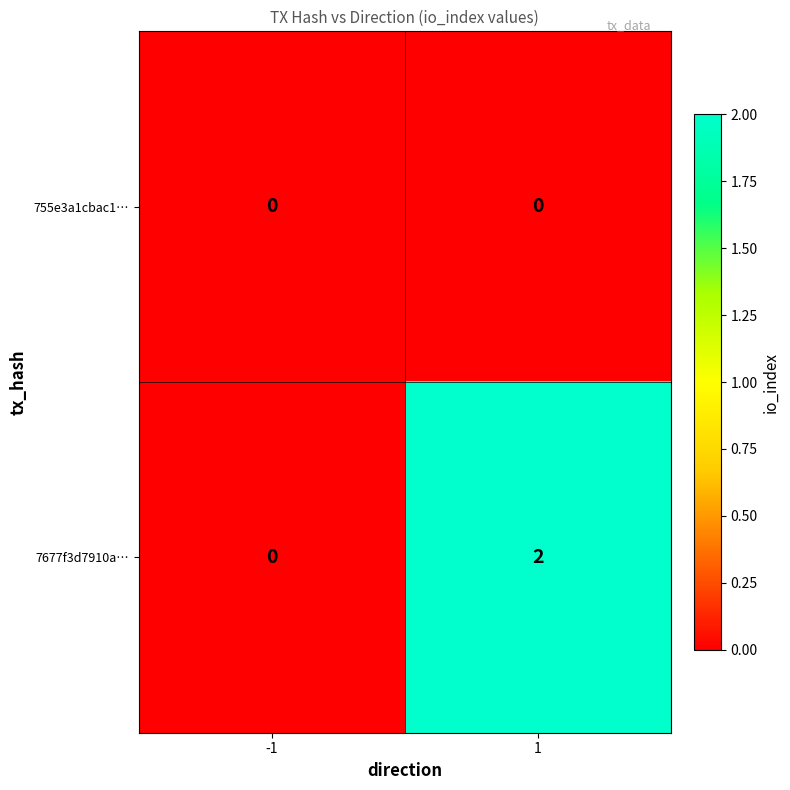

Is it true that 7677f3d7910a… equals 2 at 1?

True